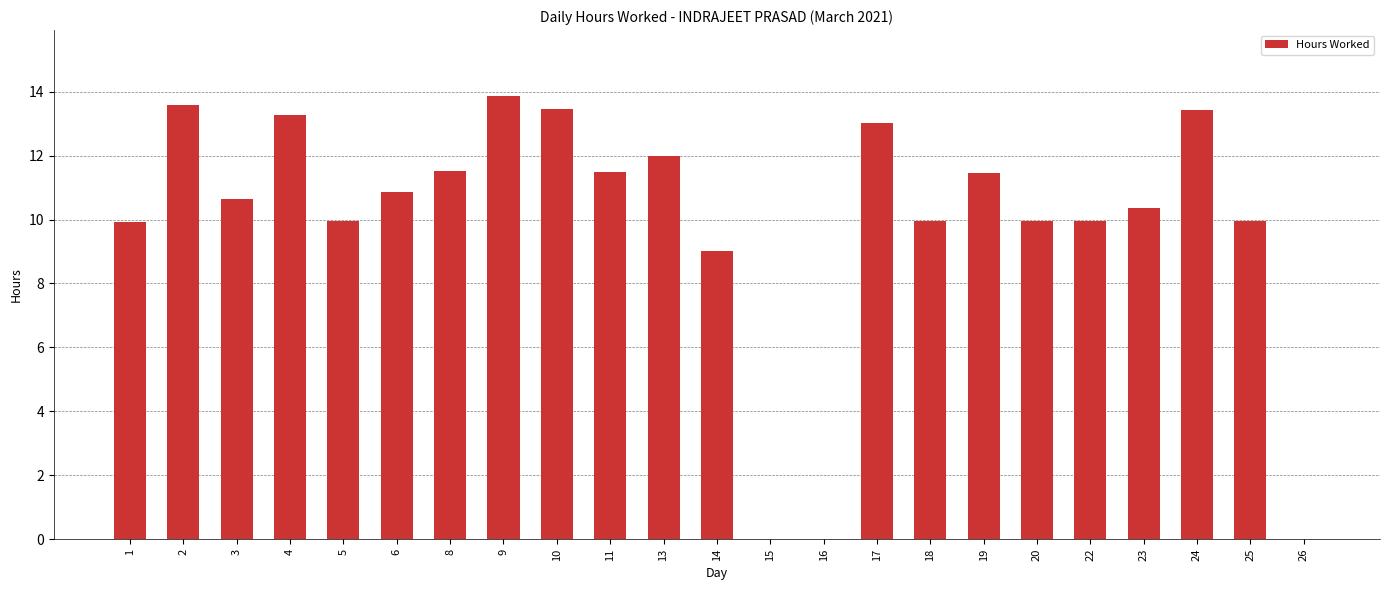

Which has a higher value, 5 or 8?

8